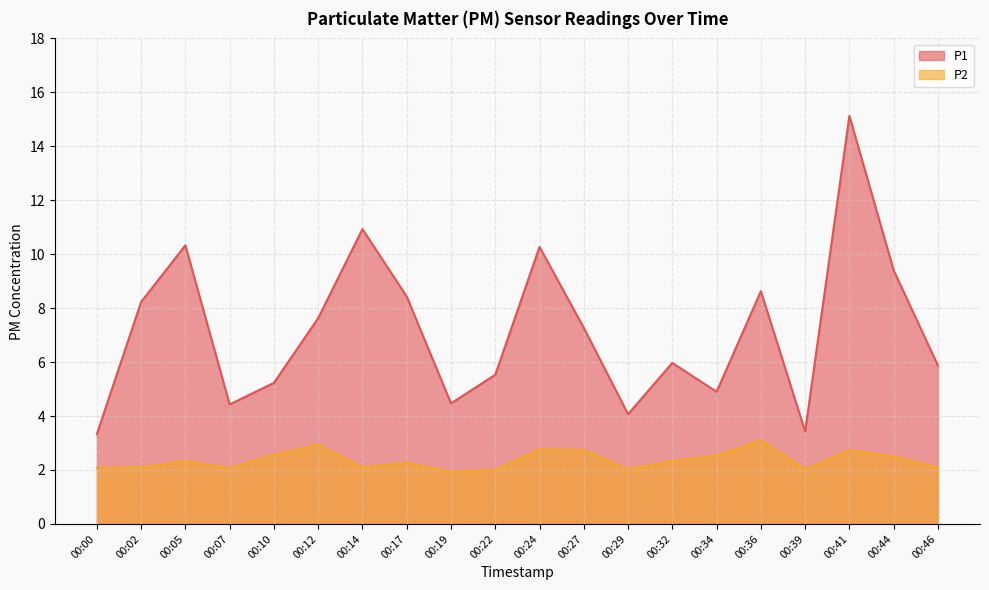

Where is the first local minimum for P1?

00:07